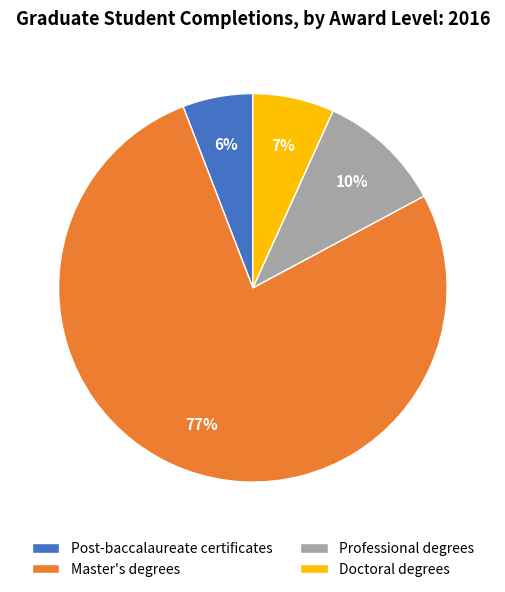

To the nearest percent, what percentage of the pie is Master's degrees?

77%